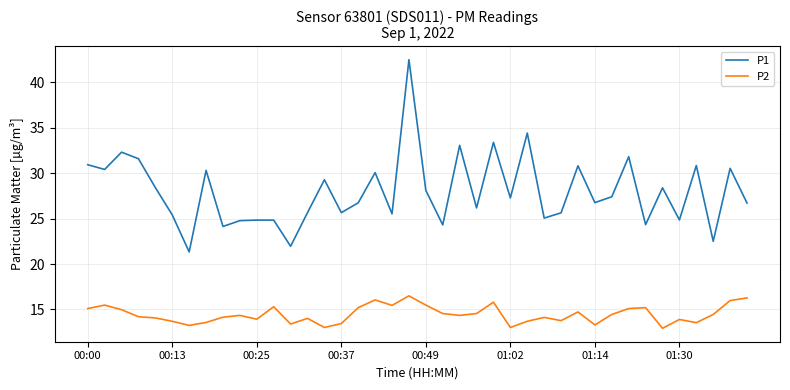

Which series has the largest total across all categories?

P1